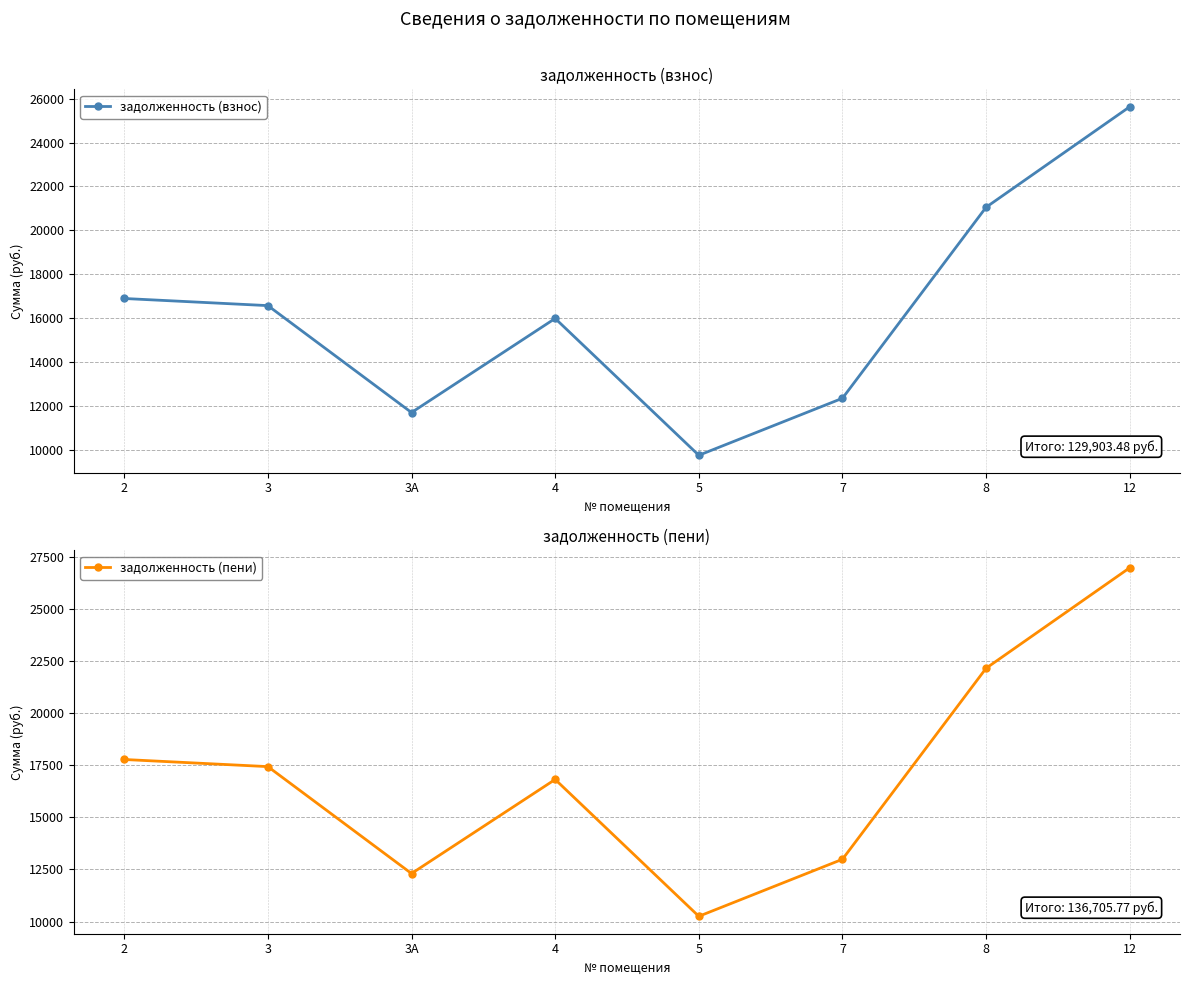

In задолженность (взнос), how many points are lower than both neighbors (excluding endpoints)?

2